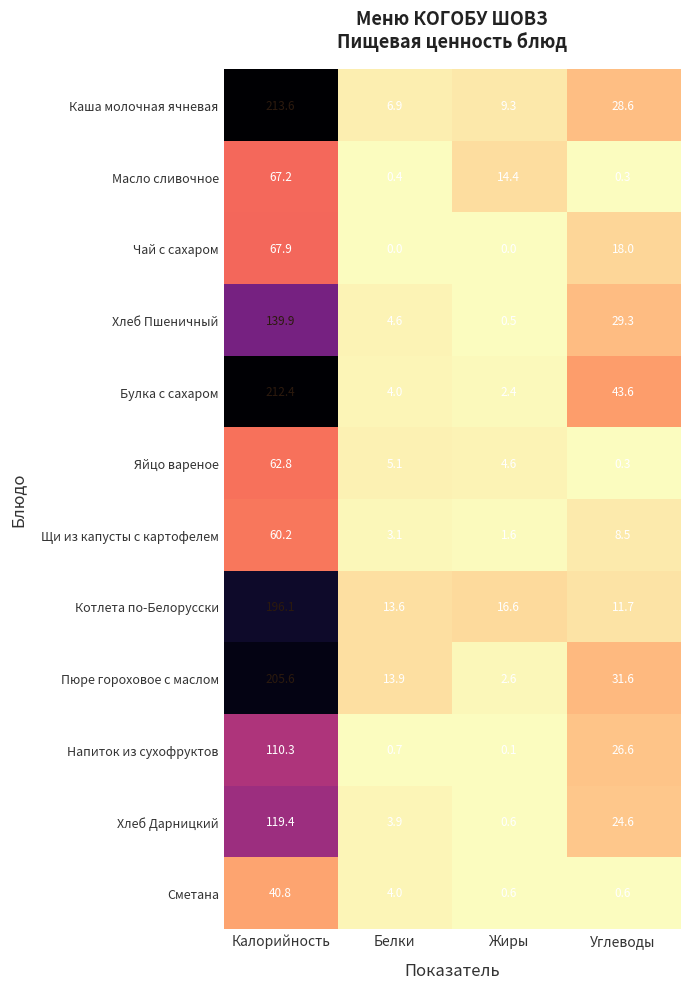

Which series has the largest total across all categories?

Булка с сахаром